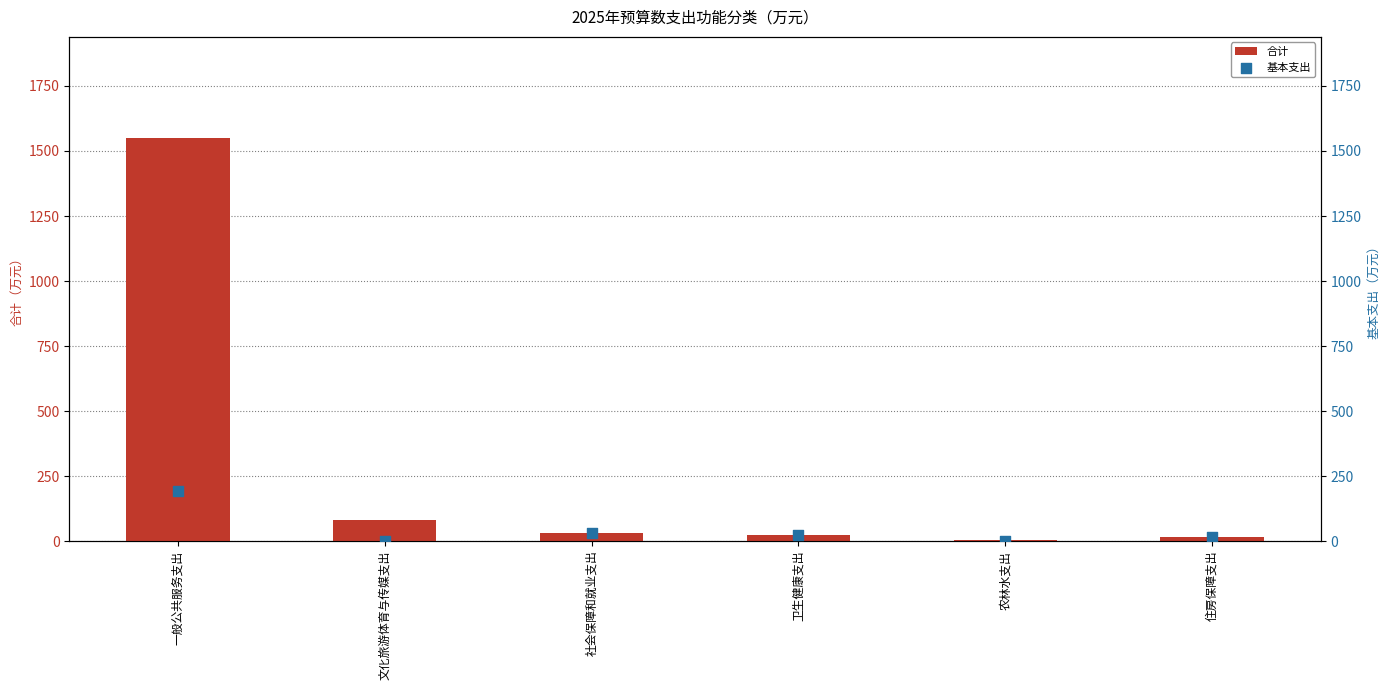

Which series has the largest total across all categories?

合计